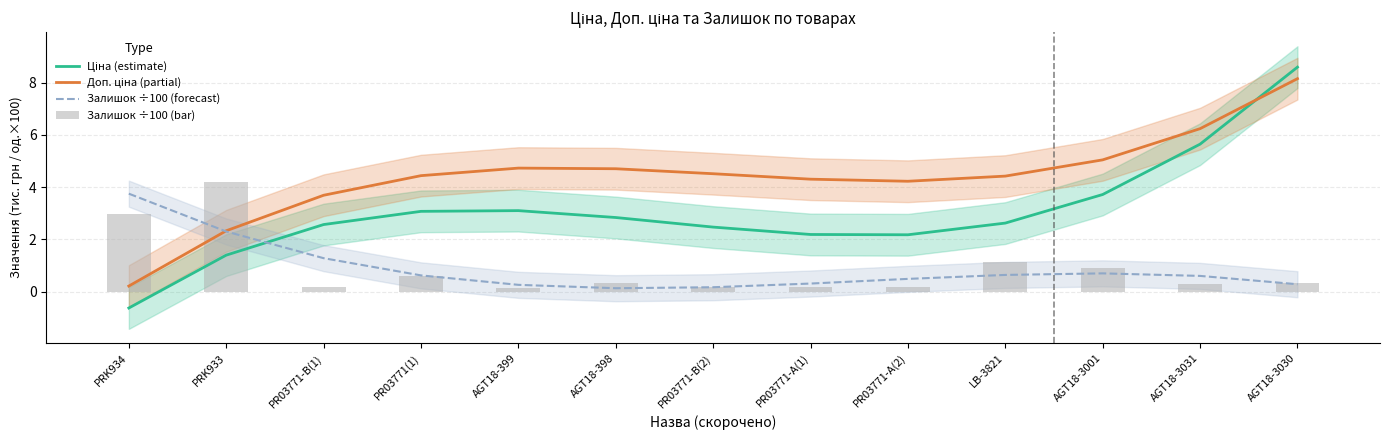

Is it true that Залишок ÷100 (bar) equals 4.2 at PRK933?

True